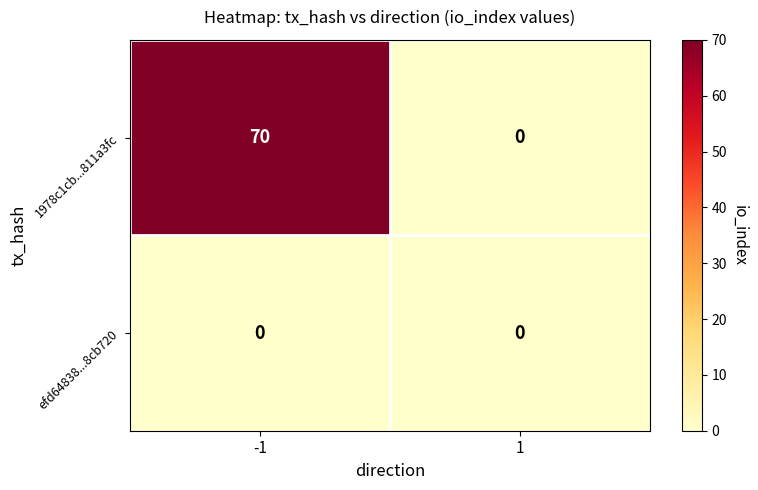

Rank the series by their maximum value, from lowest to highest.

efd64838...8cb720, 1978c1cb...811a3fc